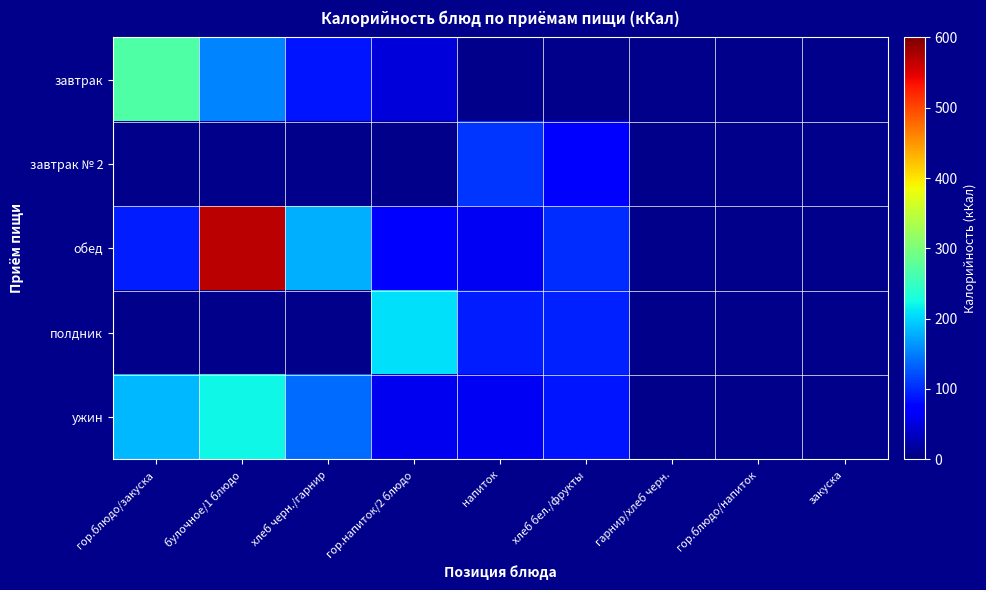

Which has a higher value, гарнир/хлеб черн. or закуска?

закуска